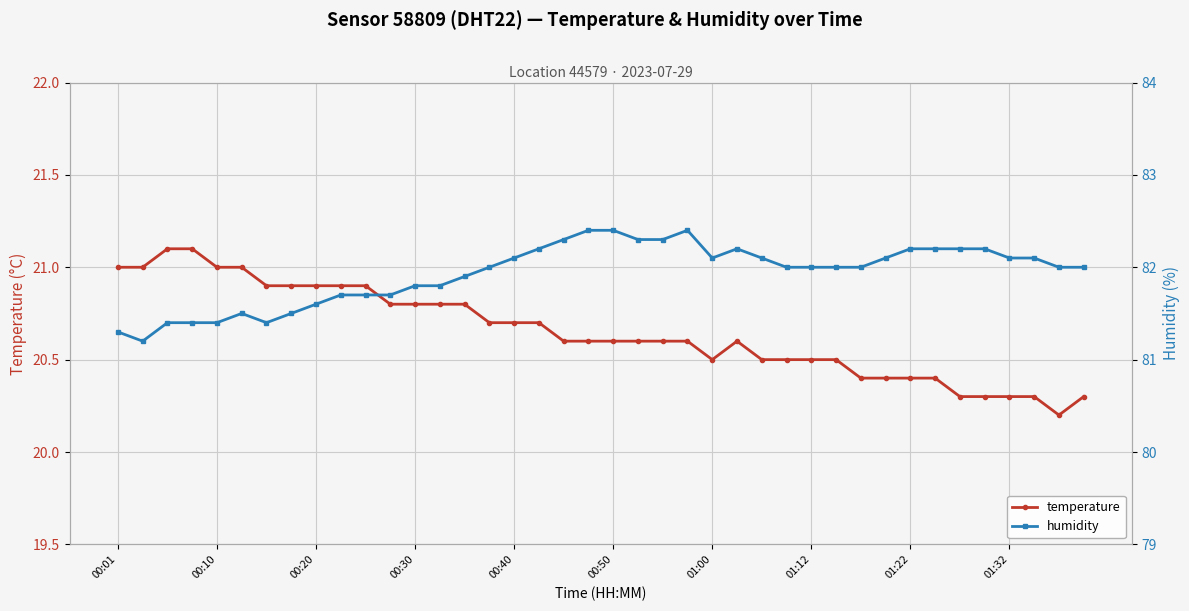

The value of humidity at 14 is 81.9. True or false?

True